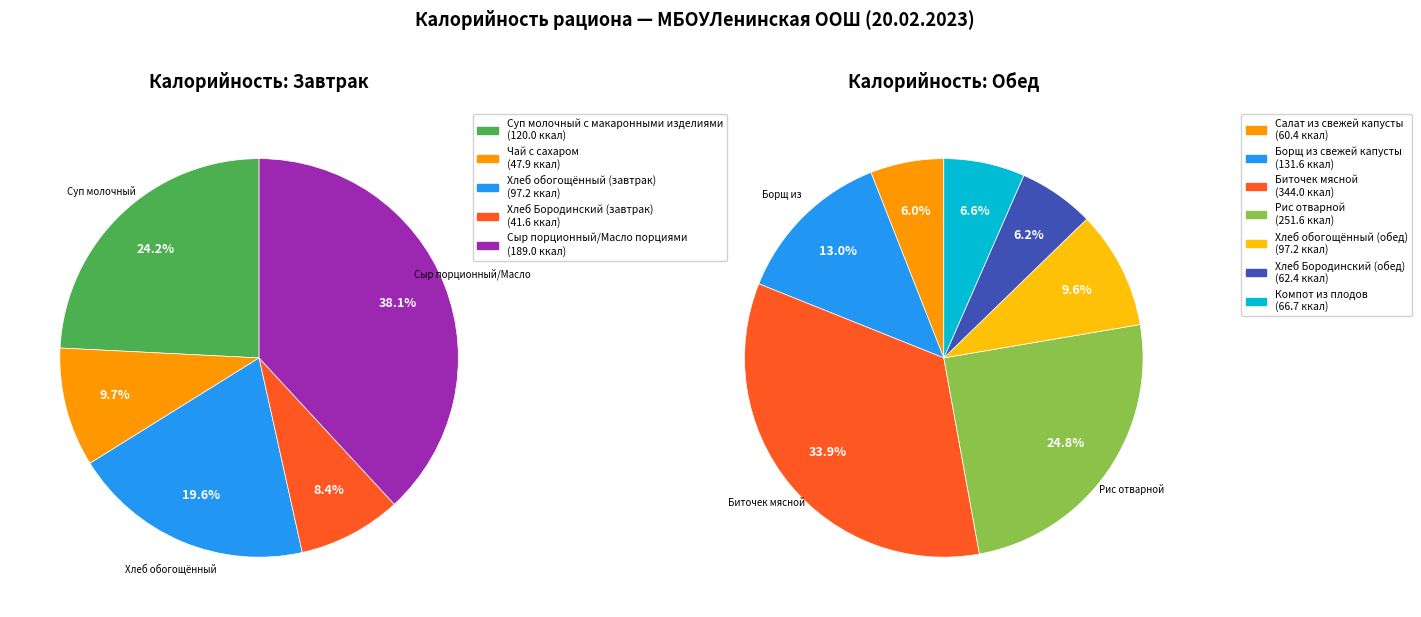

Do Салат из свежей капусты and Компот из плодов together represent more than half of the pie?

No